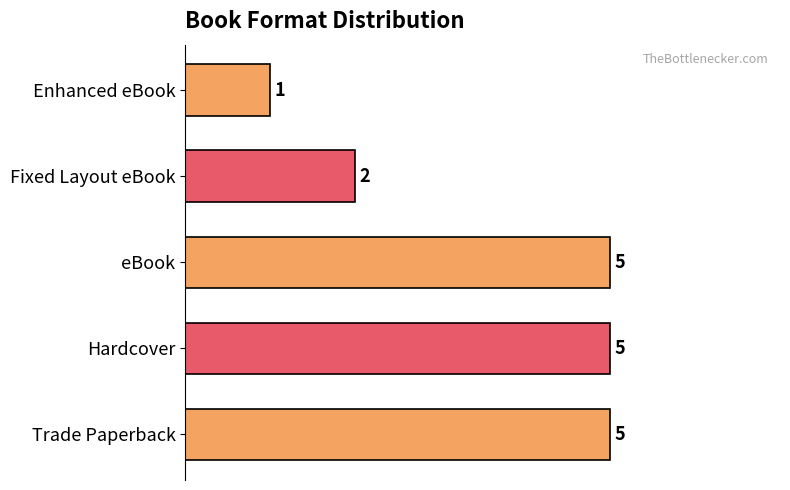

What is the change in value from eBook to Fixed Layout eBook?

-3